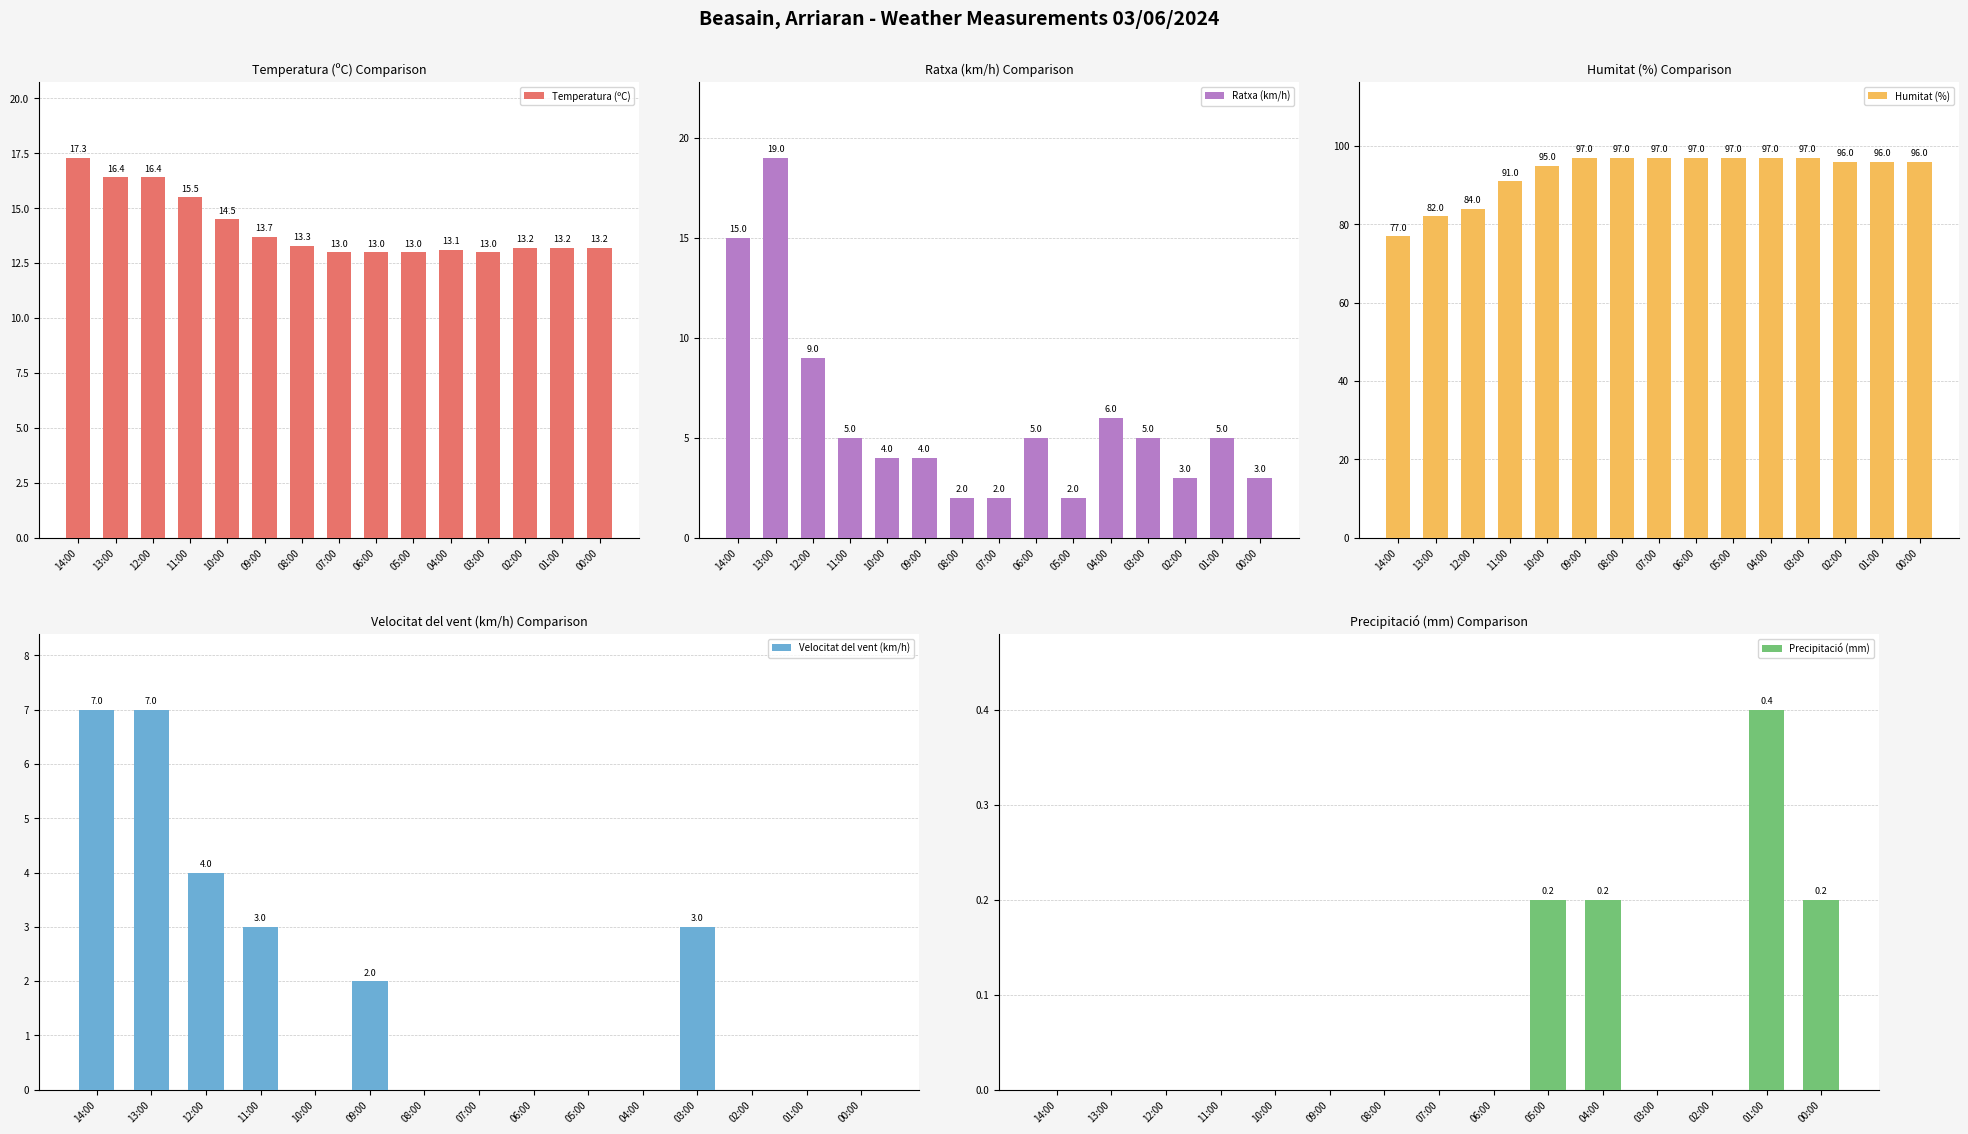

Reading left to right, extract all data points from this chart.

Temperatura (ºC): 14:00=17.3	13:00=16.4	12:00=16.4	11:00=15.5	10:00=14.5	09:00=13.7	08:00=13.3	07:00=13.0	06:00=13.0	05:00=13.0	04:00=13.1	03:00=13.0	02:00=13.2	01:00=13.2	00:00=13.2
Ratxa (km/h): 14:00=15.0	13:00=19.0	12:00=9.0	11:00=5.0	10:00=4.0	09:00=4.0	08:00=2.0	07:00=2.0	06:00=5.0	05:00=2.0	04:00=6.0	03:00=5.0	02:00=3.0	01:00=5.0	00:00=3.0
Humitat (%): 14:00=77.0	13:00=82.0	12:00=84.0	11:00=91.0	10:00=95.0	09:00=97.0	08:00=97.0	07:00=97.0	06:00=97.0	05:00=97.0	04:00=97.0	03:00=97.0	02:00=96.0	01:00=96.0	00:00=96.0
Velocitat del vent (km/h): 14:00=7.0	13:00=7.0	12:00=4.0	11:00=3.0	10:00=0.0	09:00=2.0	08:00=0.0	07:00=0.0	06:00=0.0	05:00=0.0	04:00=0.0	03:00=3.0	02:00=0.0	01:00=0.0	00:00=0.0
Precipitació (mm): 14:00=0.0	13:00=0.0	12:00=0.0	11:00=0.0	10:00=0.0	09:00=0.0	08:00=0.0	07:00=0.0	06:00=0.0	05:00=0.2	04:00=0.2	03:00=0.0	02:00=0.0	01:00=0.4	00:00=0.2